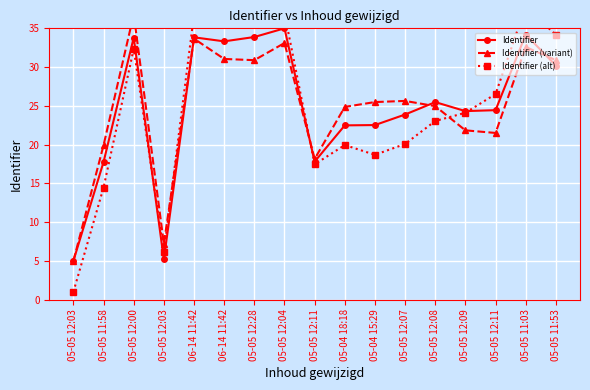

At which category does Identifier (alt) reach its first local peak?

05-05 12:00